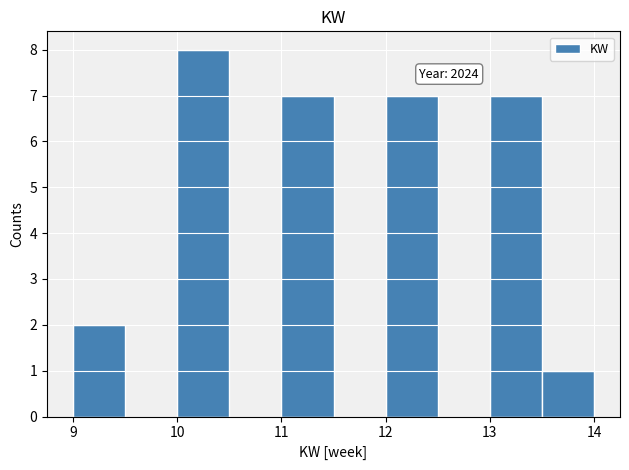

Which range on the x-axis has the tallest bar?

10.0 to 10.5